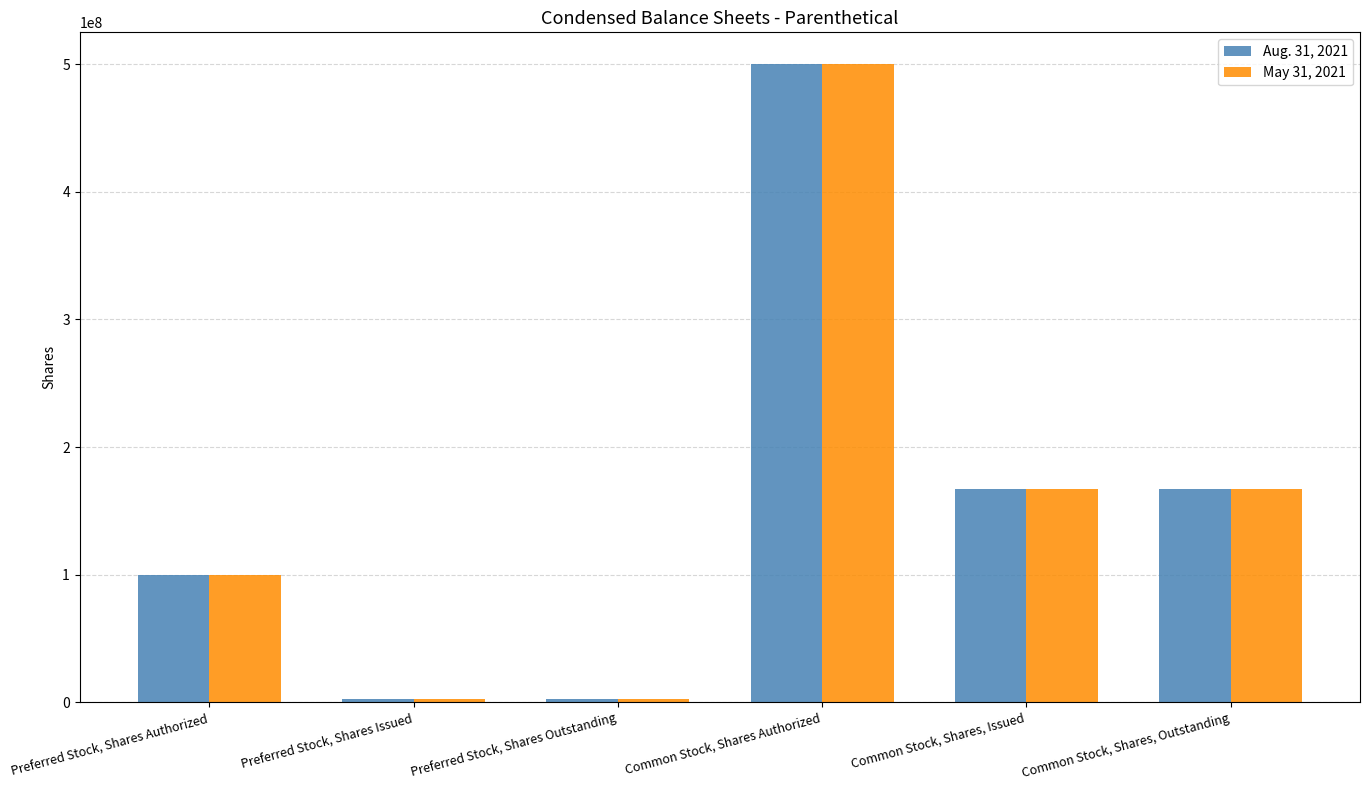

What value does the Aug. 31, 2021 series have at Common Stock, Shares, Outstanding?

167304067